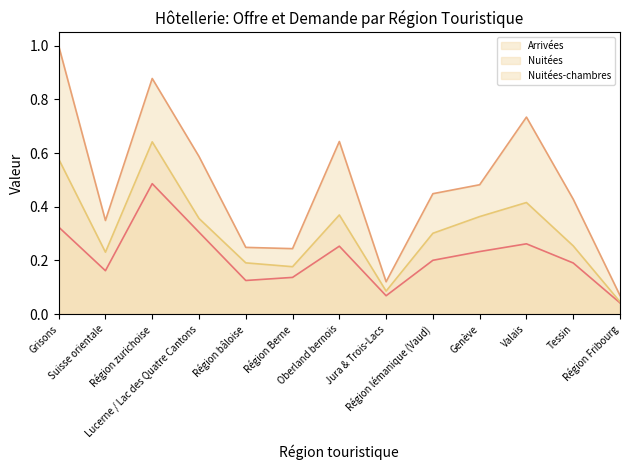

Rank the series at Lucerne / Lac des Quatre Cantons from highest to lowest value.

Nuitées (line), Nuitées-chambres (line), Arrivées (line)